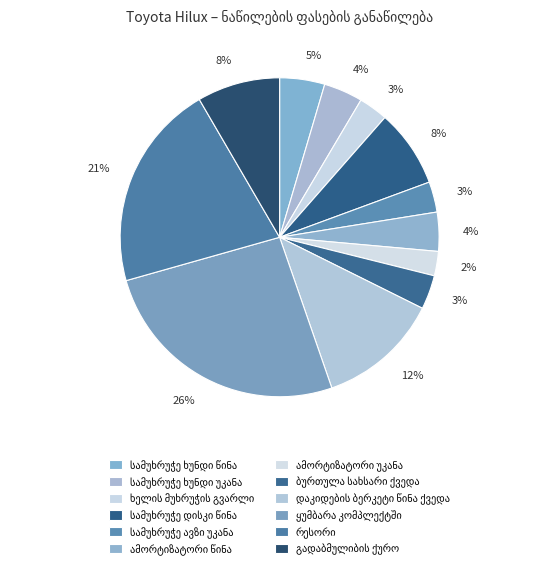

Count the number of slices in the pie.

12